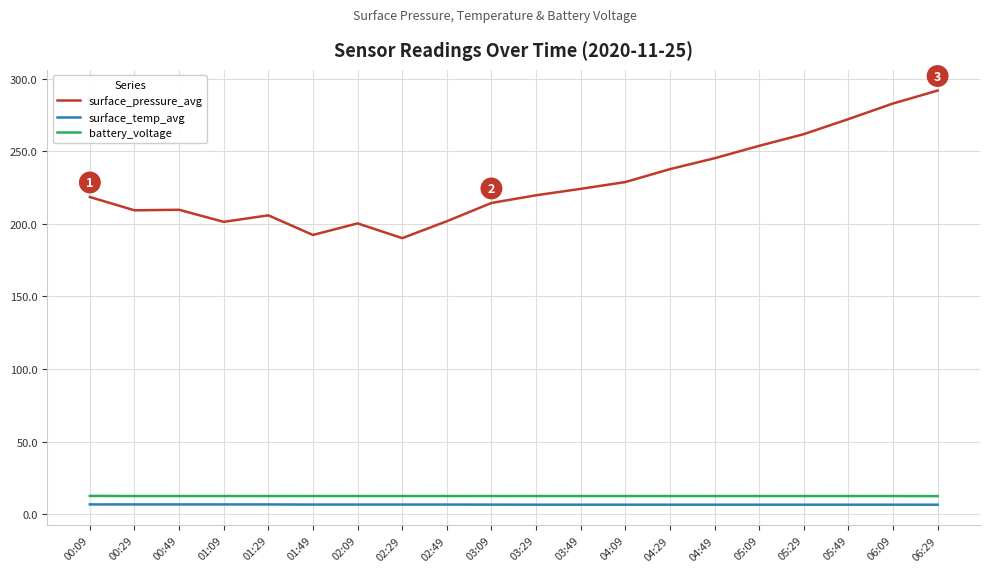

True or false: battery_voltage and surface_temp_avg cross at least once.

False